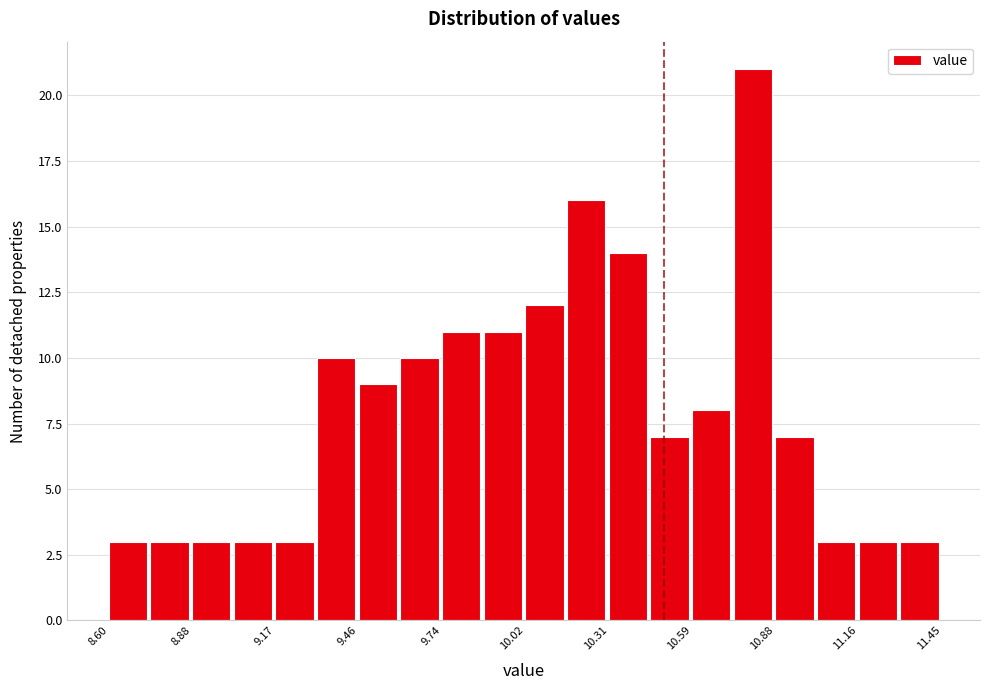

Around what value on the x-axis is the tallest bar? Give the approximate position of its centre, as read against the axis.

10.80